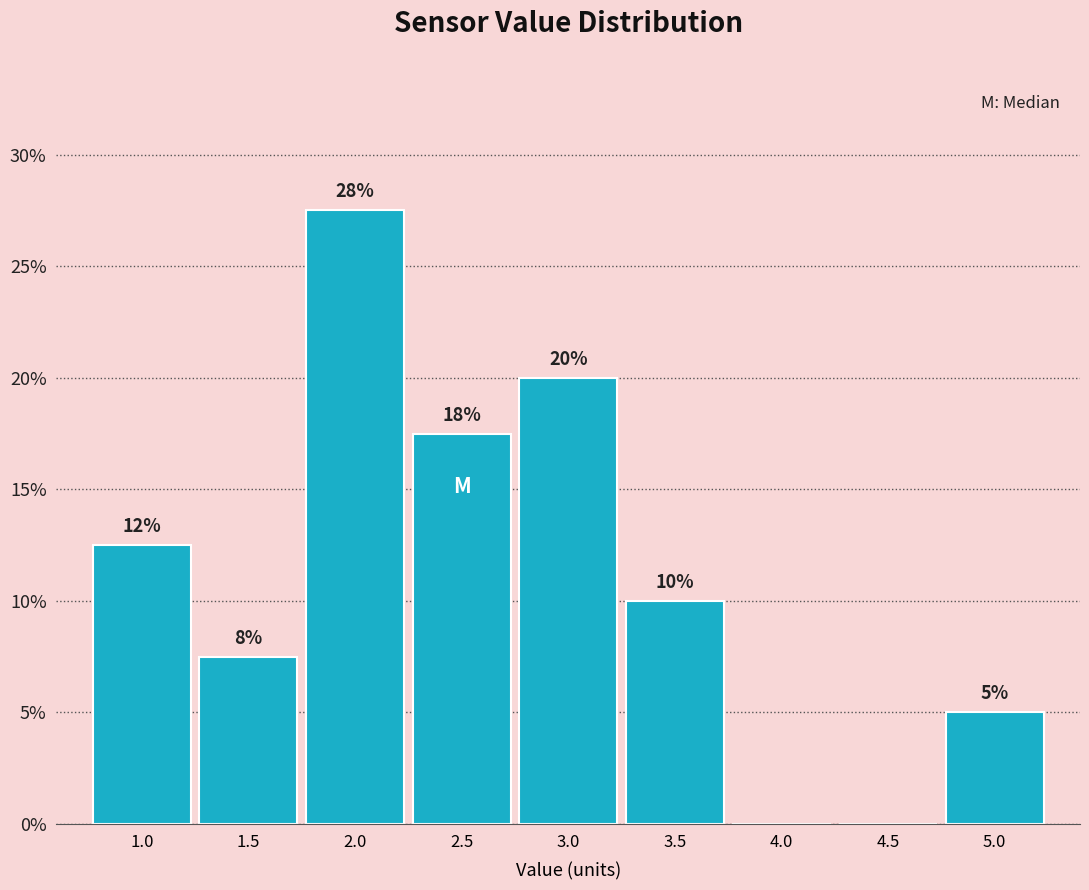

Are the bars horizontal?

No